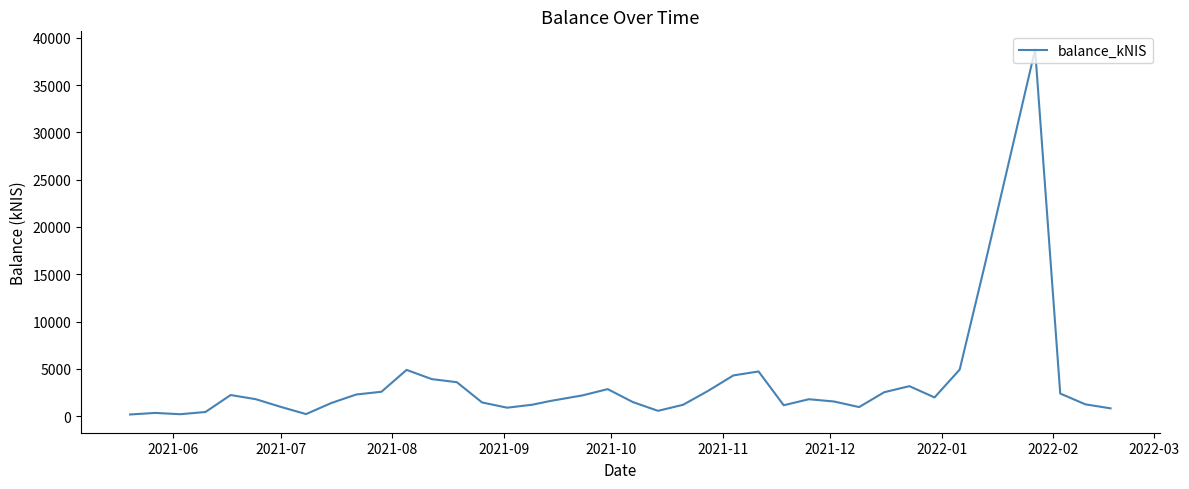

What is the greatest value displayed?

38757.5